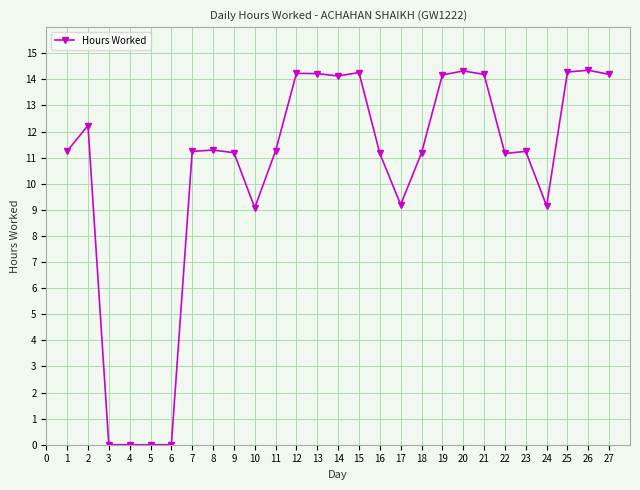

Does the chart display data point markers on the line(s)?

Yes